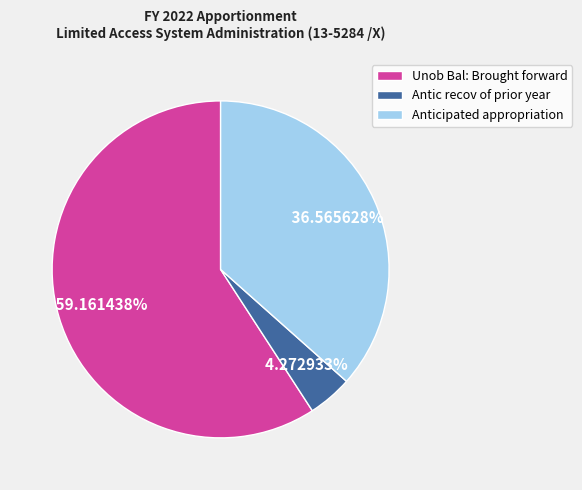

Which slice represents more than half of the pie?

Unob Bal: Brought forward